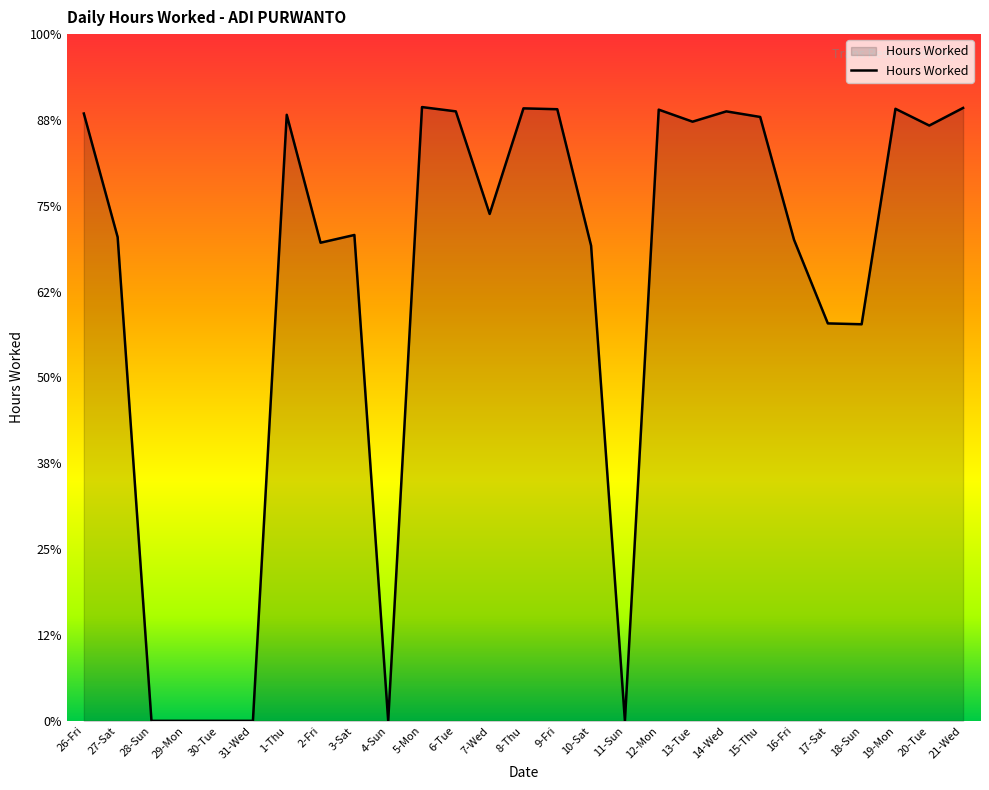

List the labels in order of value, smallest first.

28-Sun, 29-Mon, 30-Tue, 31-Wed, 4-Sun, 11-Sun, 18-Sun, 17-Sat, 10-Sat, 2-Fri, 16-Fri, 27-Sat, 3-Sat, 7-Wed, 20-Tue, 13-Tue, 15-Thu, 1-Thu, 26-Fri, 6-Tue, 14-Wed, 12-Mon, 9-Fri, 19-Mon, 8-Thu, 21-Wed, 5-Mon